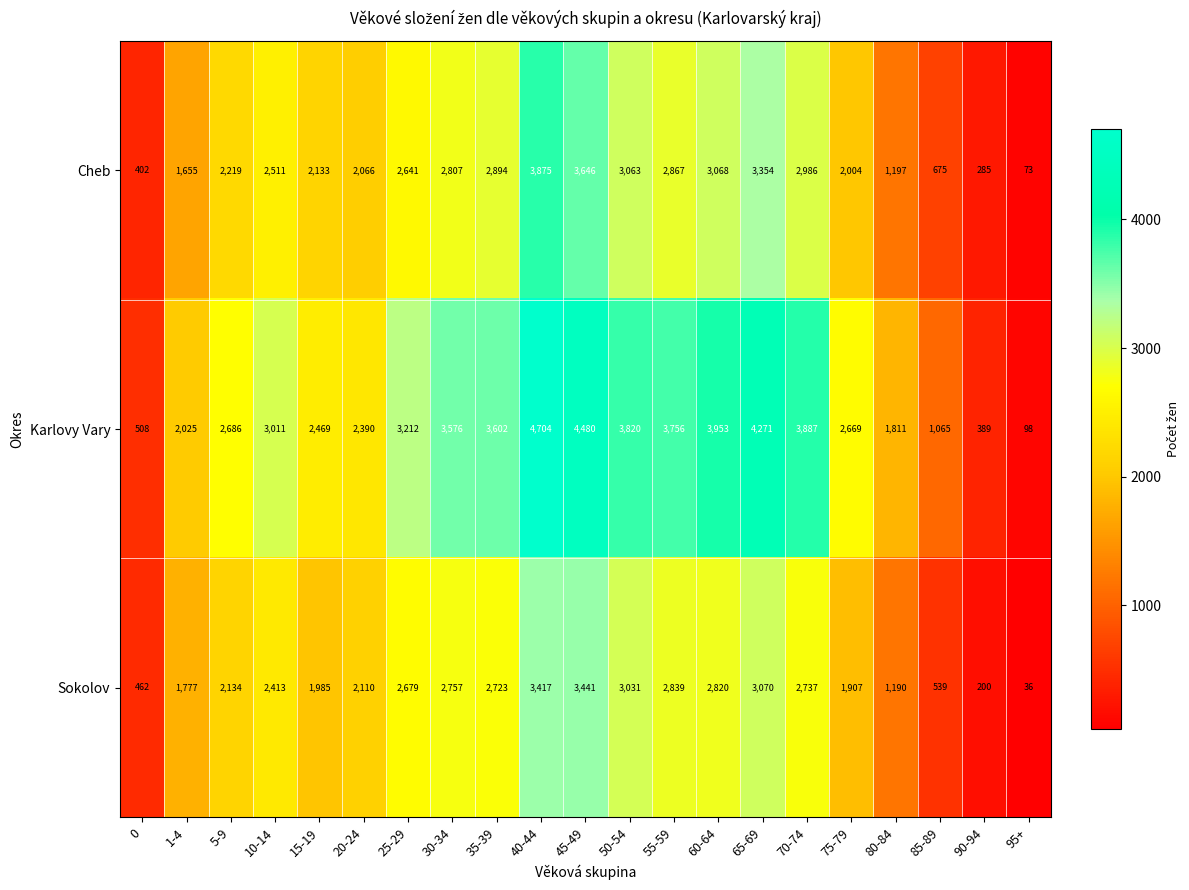

Which series changed the most between 25-29 and 40-44?

Karlovy Vary